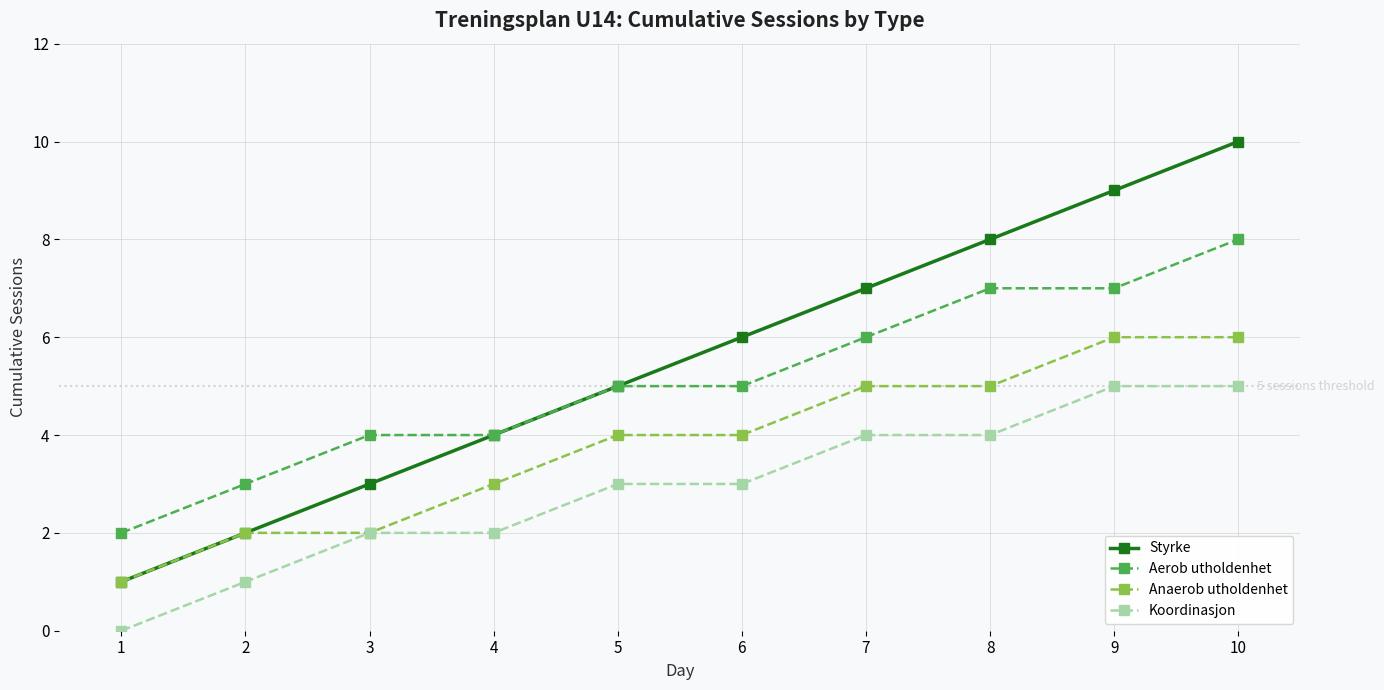

Reading left to right, what are all the values shown in this chart?

Styrke: 1=1	2=2	3=3	4=4	5=5	6=6	7=7	8=8	9=9	10=10
Aerob utholdenhet: 1=2	2=3	3=4	4=4	5=5	6=5	7=6	8=7	9=7	10=8
Anaerob utholdenhet: 1=1	2=2	3=2	4=3	5=4	6=4	7=5	8=5	9=6	10=6
Koordinasjon: 1=0	2=1	3=2	4=2	5=3	6=3	7=4	8=4	9=5	10=5